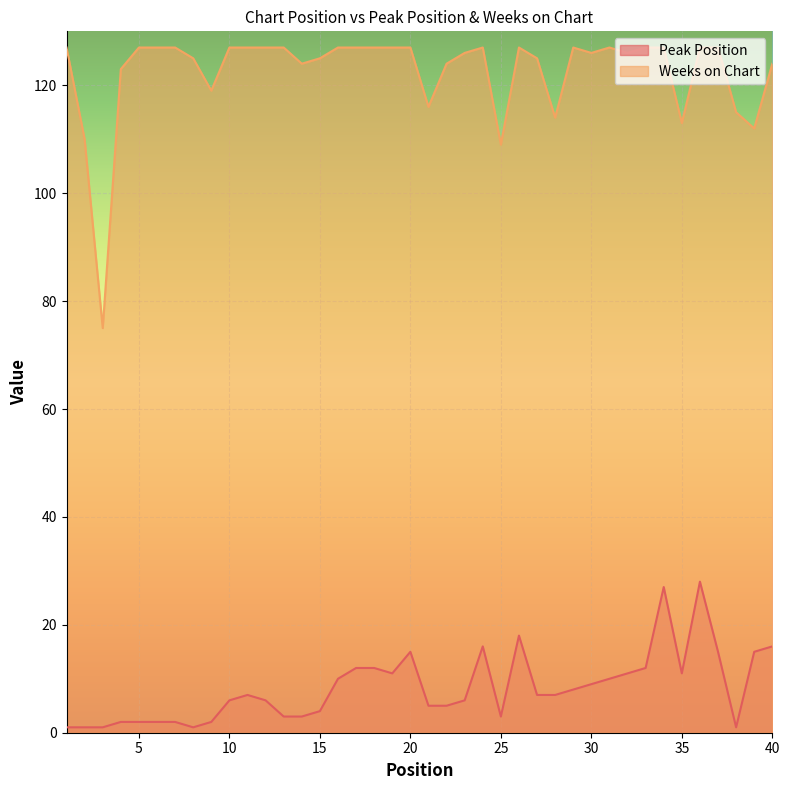

Reading left to right, extract all data points from this chart.

Peak Position: 1=1	2=1	3=1	4=2	5=2	6=2	7=2	8=1	9=2	10=6	11=7	12=6	13=3	14=3	15=4	16=10	17=12	18=12	19=11	20=15	21=5	22=5	23=6	24=16	25=3	26=18	27=7	28=7	29=8	30=9	31=10	32=11	33=12	34=27	35=11	36=28	37=15	38=1	39=15	40=16
Weeks on Chart: 1=127	2=110	3=75	4=123	5=127	6=127	7=127	8=125	9=119	10=127	11=127	12=127	13=127	14=124	15=125	16=127	17=127	18=127	19=127	20=127	21=116	22=124	23=126	24=127	25=109	26=127	27=125	28=114	29=127	30=126	31=127	32=126	33=127	34=127	35=113	36=127	37=127	38=115	39=112	40=124